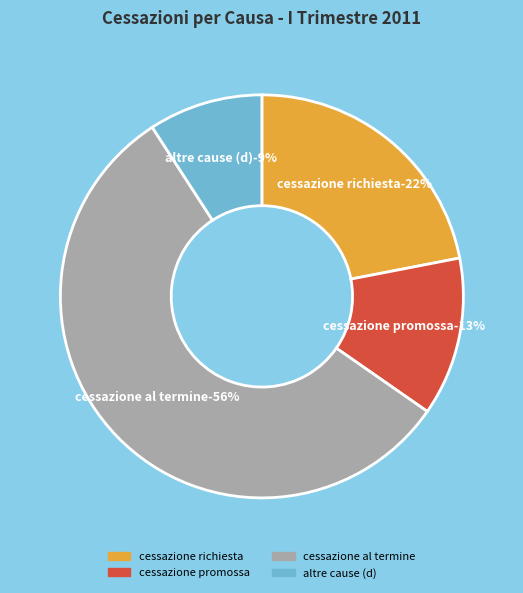

Count the number of slices in the pie.

4